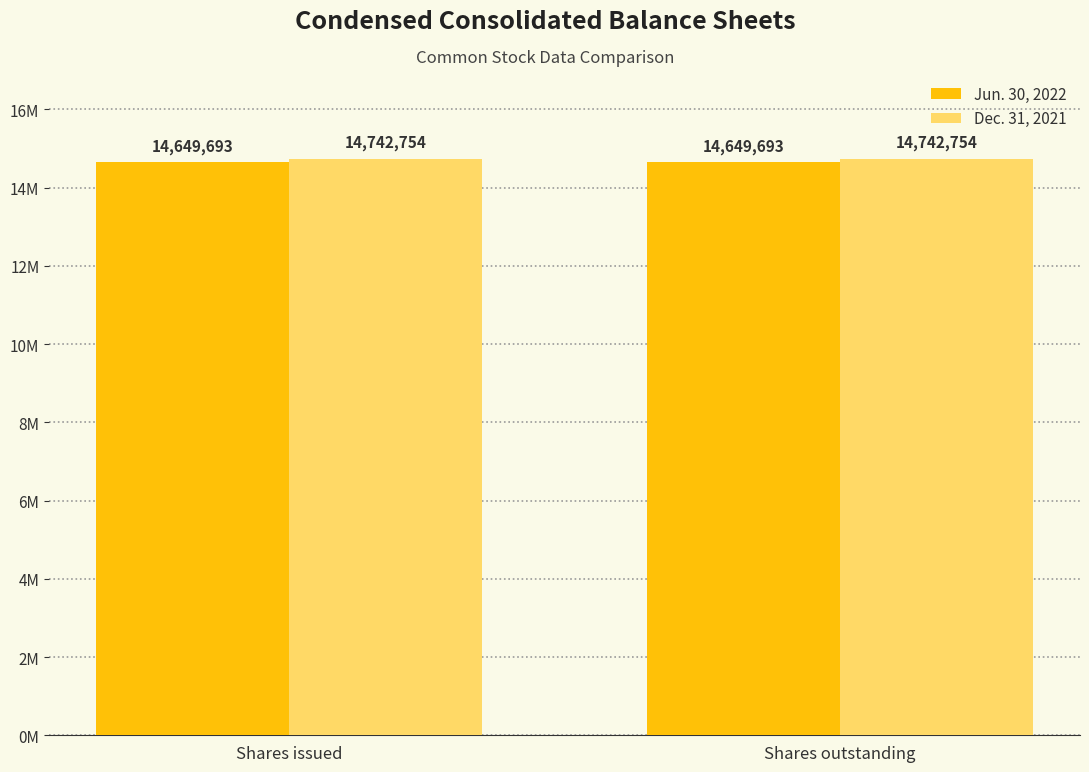

Rank the categories by Jun. 30, 2022 value from highest to lowest.

Shares issued, Shares outstanding